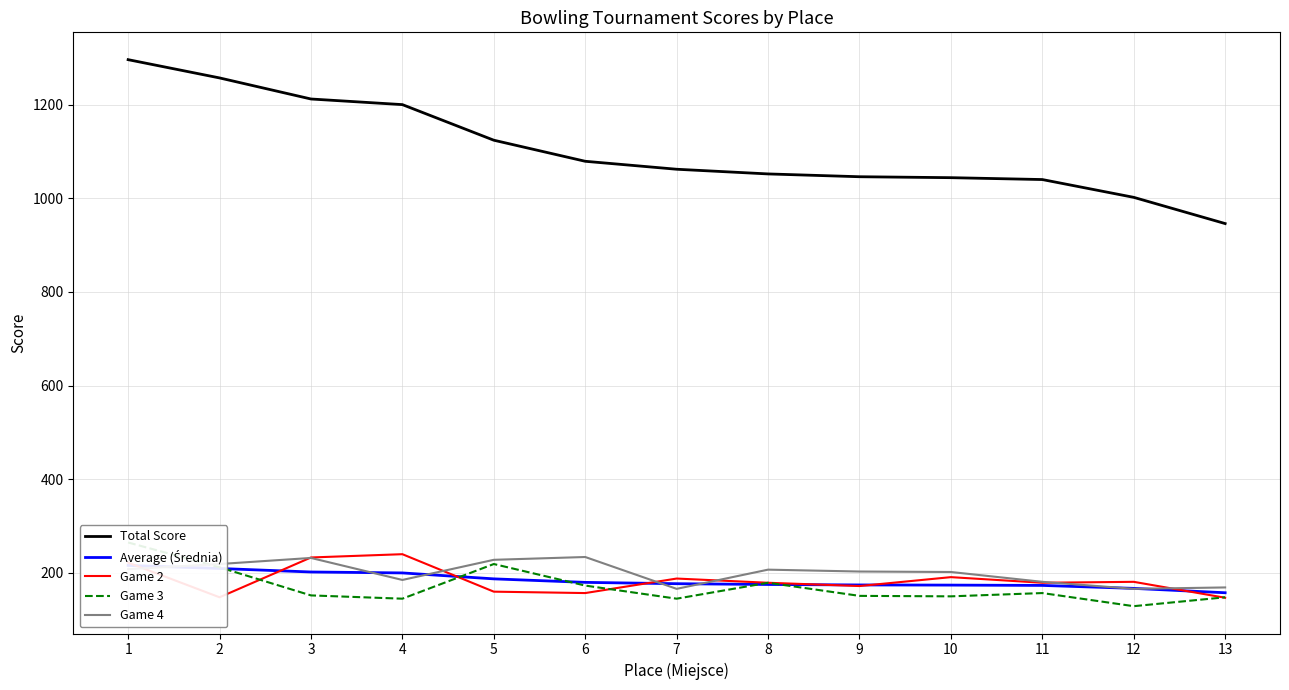

What is the lowest value of the Game 4 series?

166